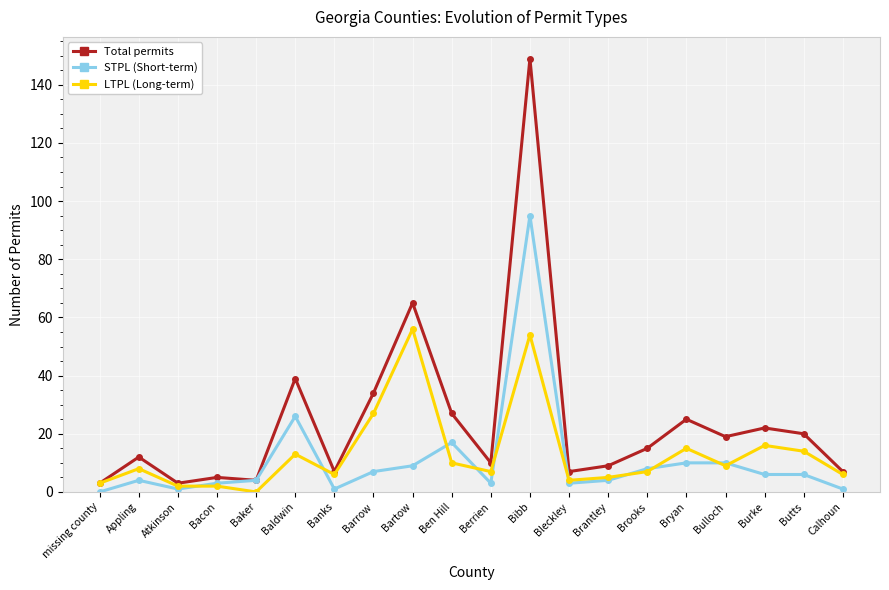

Which series has the widest spread of values?

Total permits